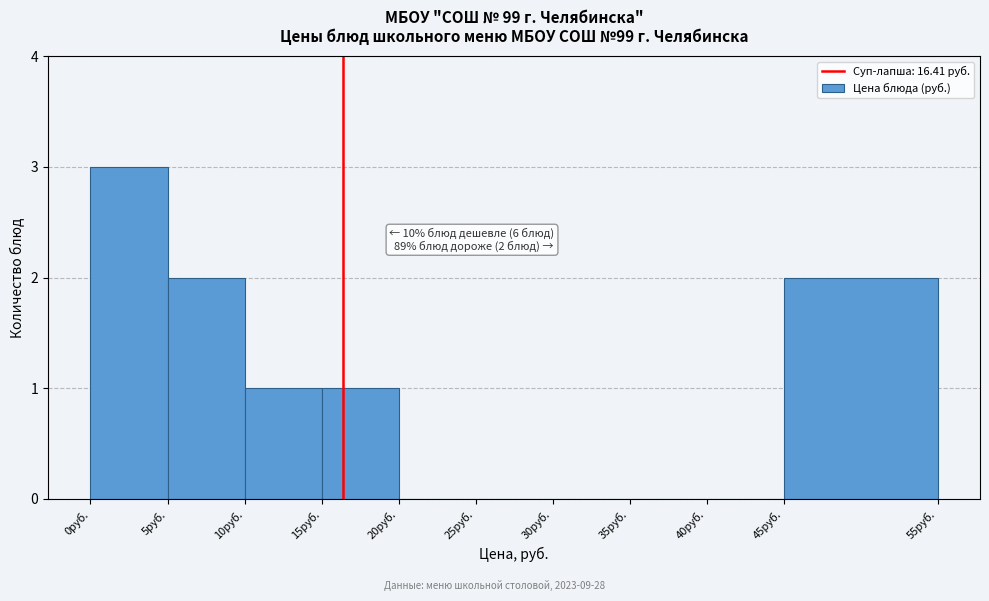

Over which range of the x-axis is the bar tallest?

0 to 5